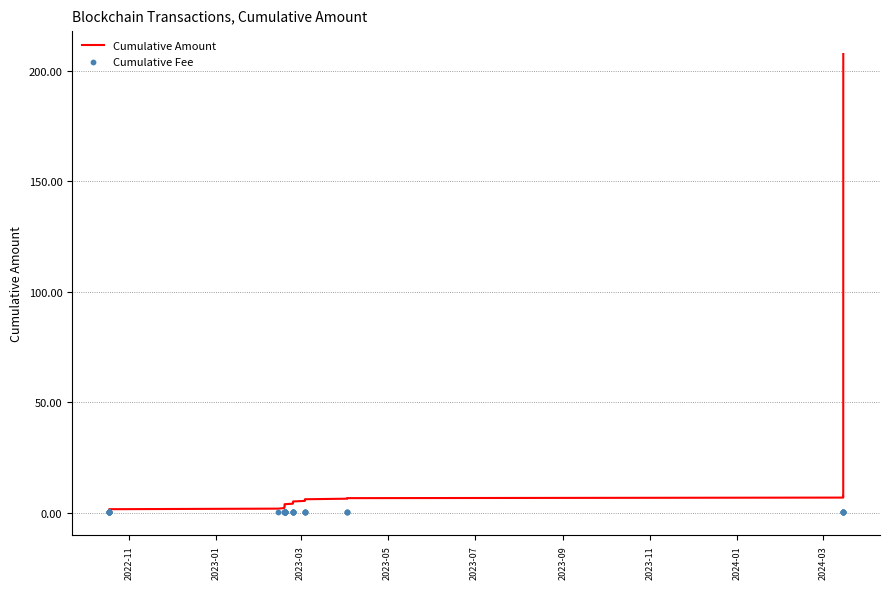

Which series contains the highest Y value?

Cumulative Amount